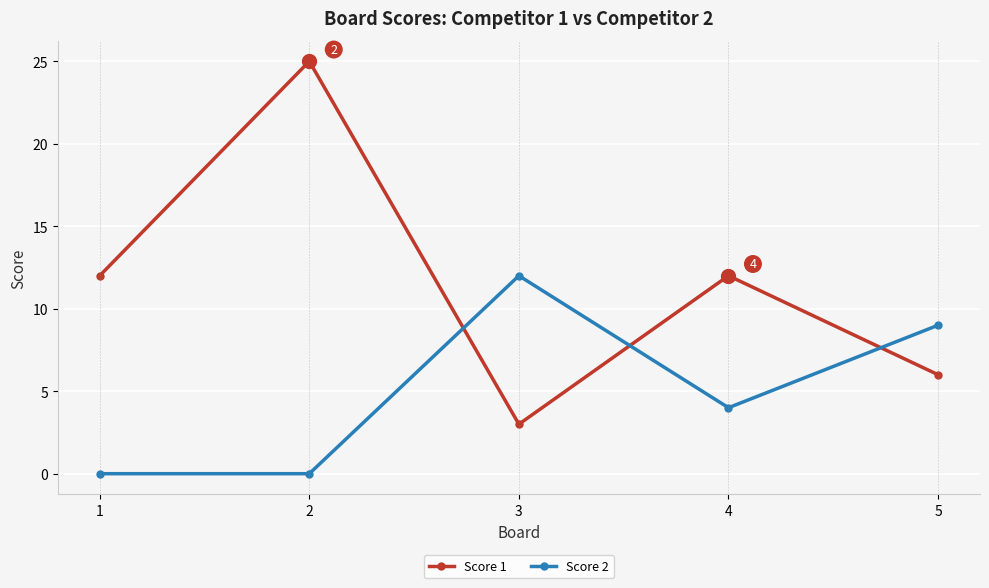

Between 1 and 5, which series saw the biggest shift?

Score 2